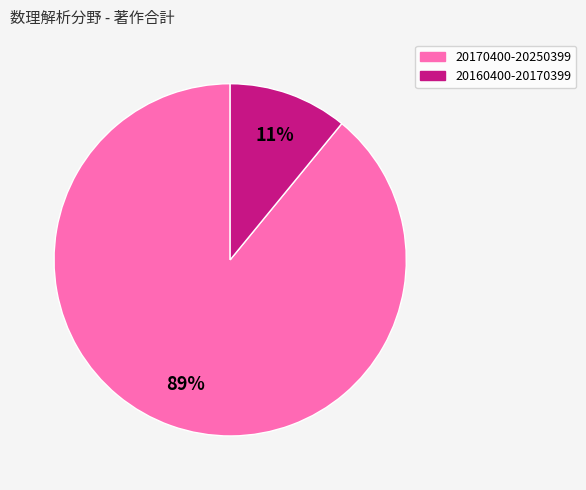

How many slices are in this pie chart?

2